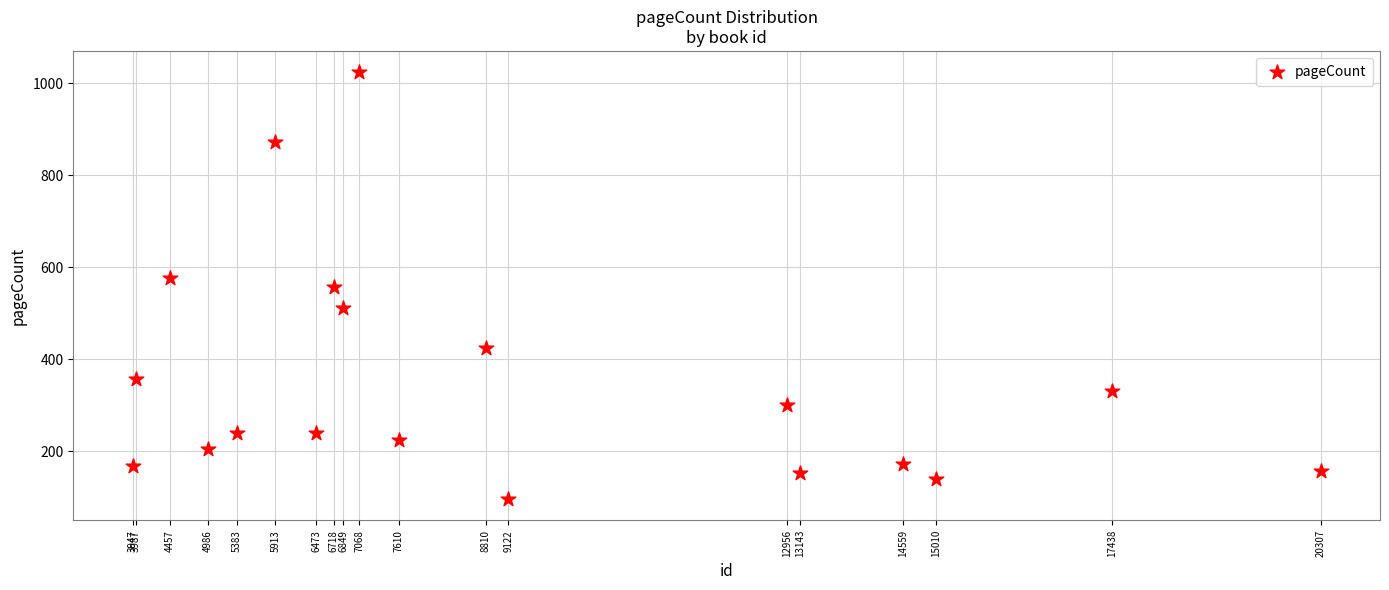

What is the range of X values (max minus min)?

16360